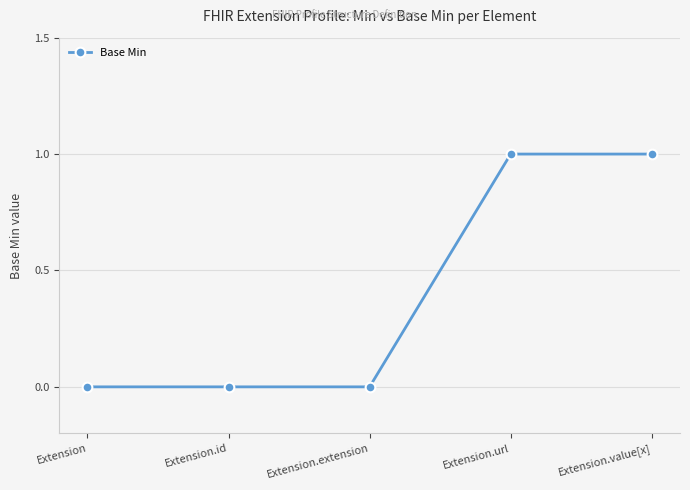

How many lines are shown in the chart?

1